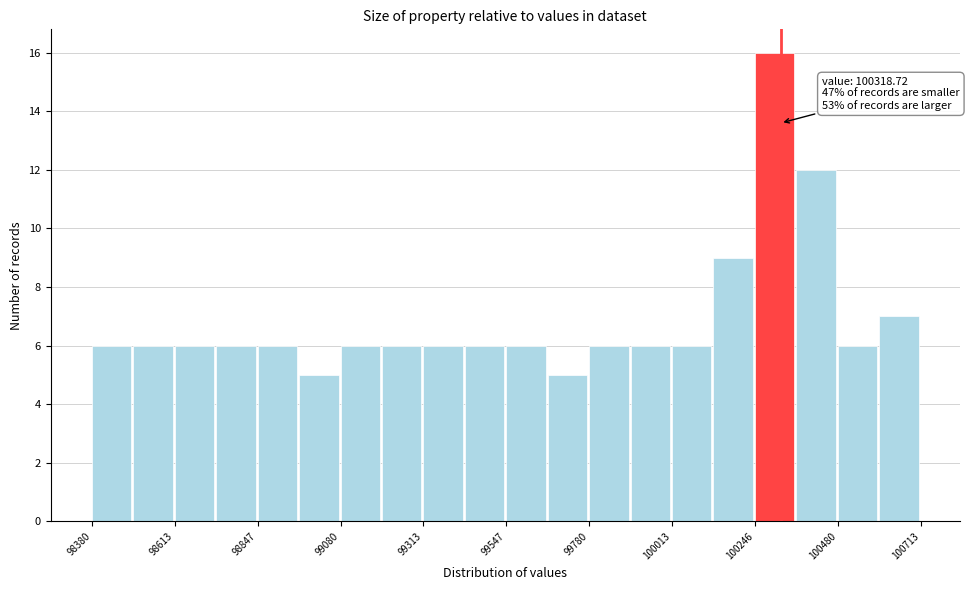

Read against the x-axis, roughly where is the centre of the tallest bar?

100300